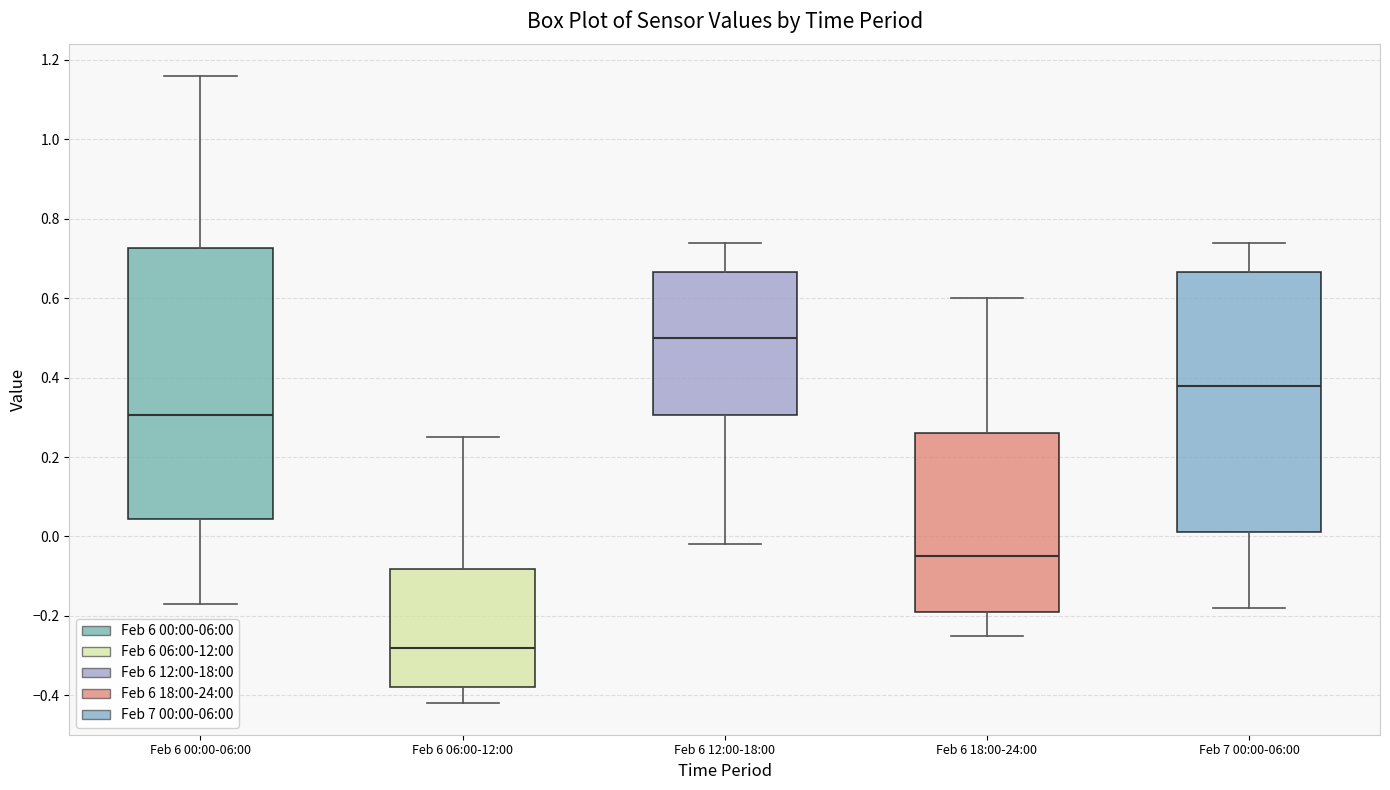

Reading left to right, transcribe this box plot: for each box, give where its median line is, the range the box spans, and where its two whiskers end, as read against the y-axis. The values are not printed on the chart, so give them approximately, as read against the axis.

Feb 6 00:00-06:00: median 0.30, box 0.04 to 0.72, whiskers -0.16 to 1.16
Feb 6 06:00-12:00: median -0.28, box -0.38 to -0.08, whiskers -0.42 to 0.26
Feb 6 12:00-18:00: median 0.50, box 0.30 to 0.66, whiskers -0.02 to 0.74
Feb 6 18:00-24:00: median -0.04, box -0.18 to 0.26, whiskers -0.24 to 0.60
Feb 7 00:00-06:00: median 0.38, box 0.02 to 0.66, whiskers -0.18 to 0.74